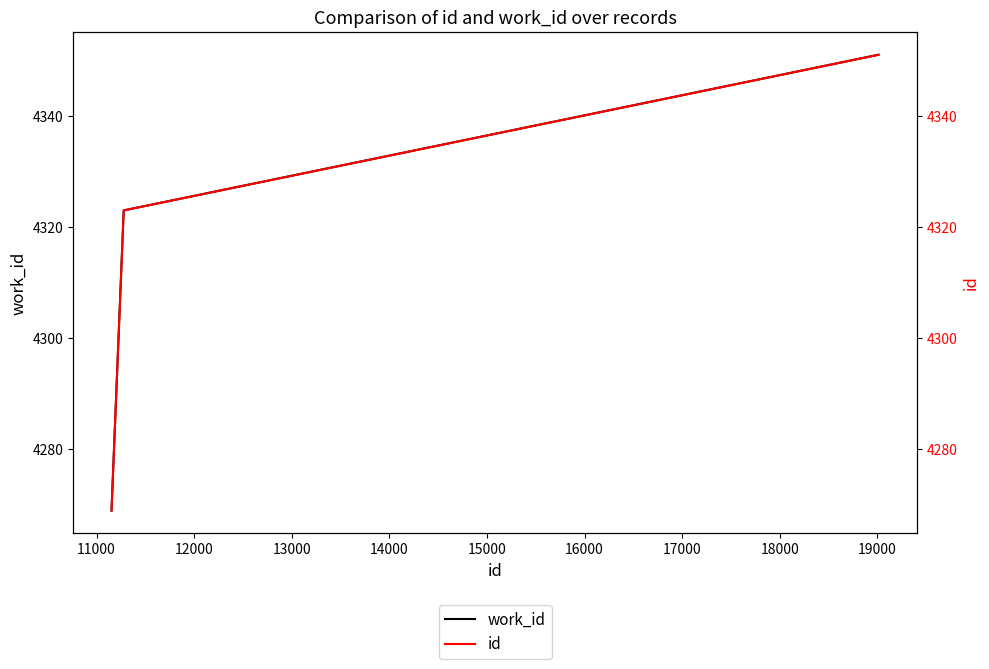

Reading left to right, list all the values displayed in this chart.

work_id: 4269	4323	4351
id: 4269	4323	4351